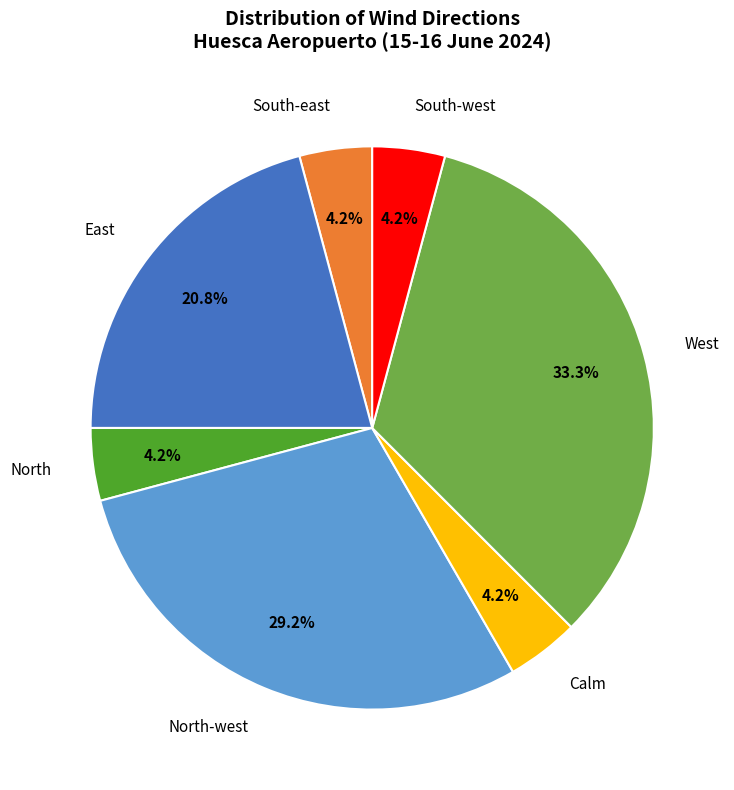

The North-west slice represents 7% of the pie. True or false?

False